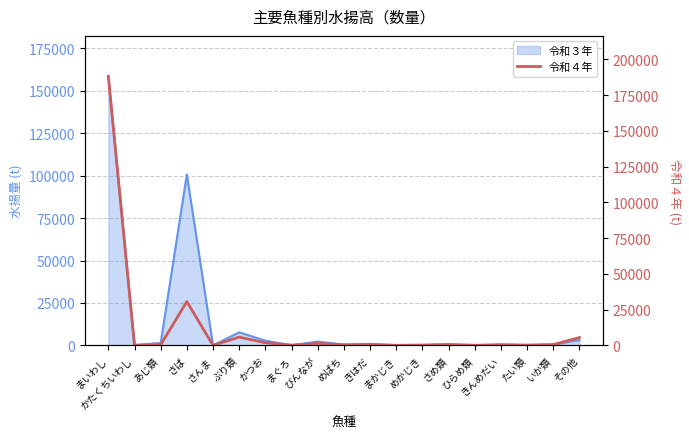

True or false: the data shows 188106 at まいわし.

True